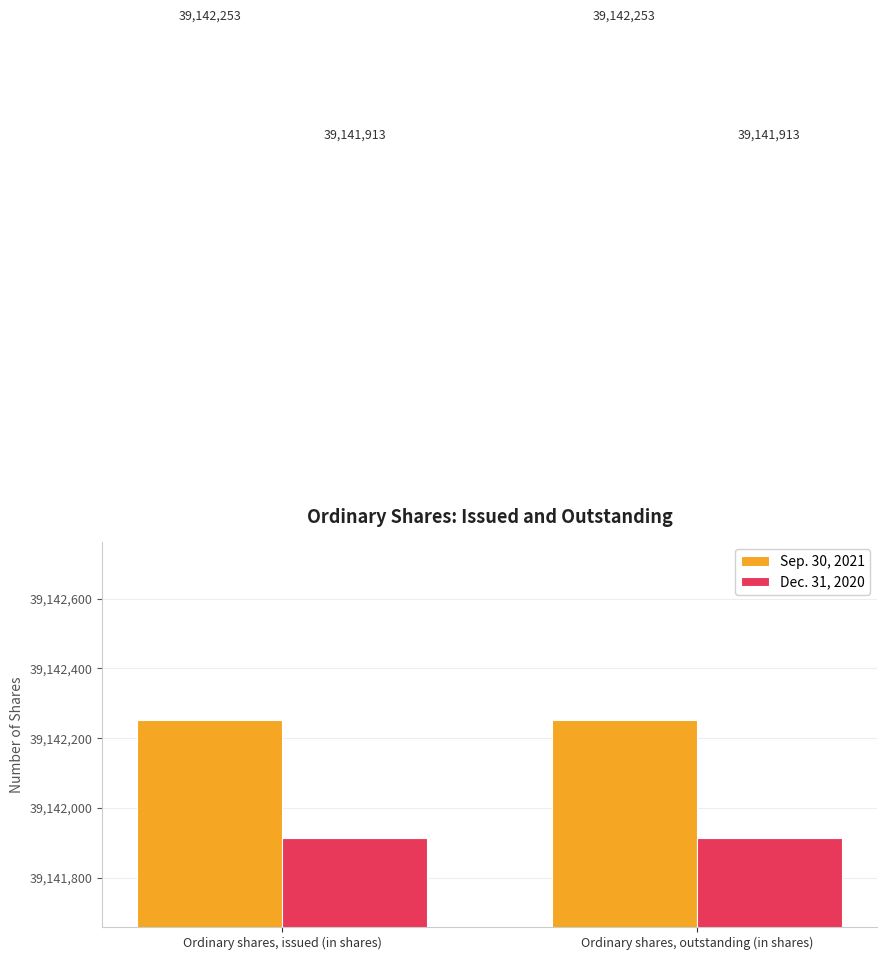

What is the spread (max minus min) of values at Ordinary shares, outstanding (in shares)?

340